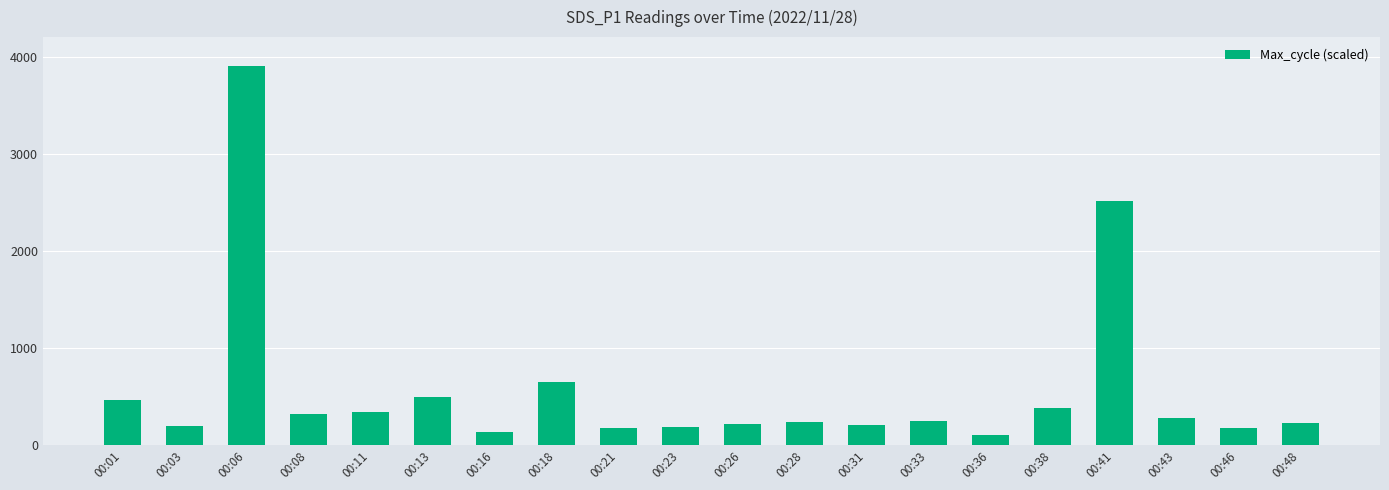

Which category has the highest value across all series?

00:06